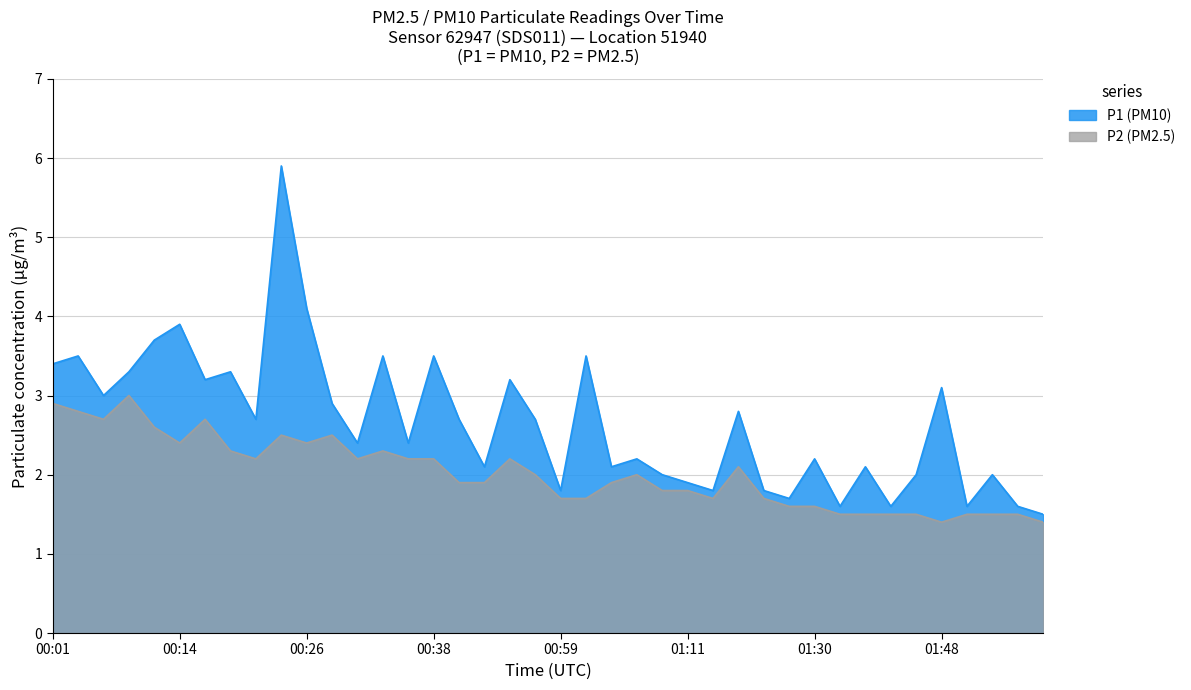

The P1 series shows 4.1 at 00:26. True or false?

True